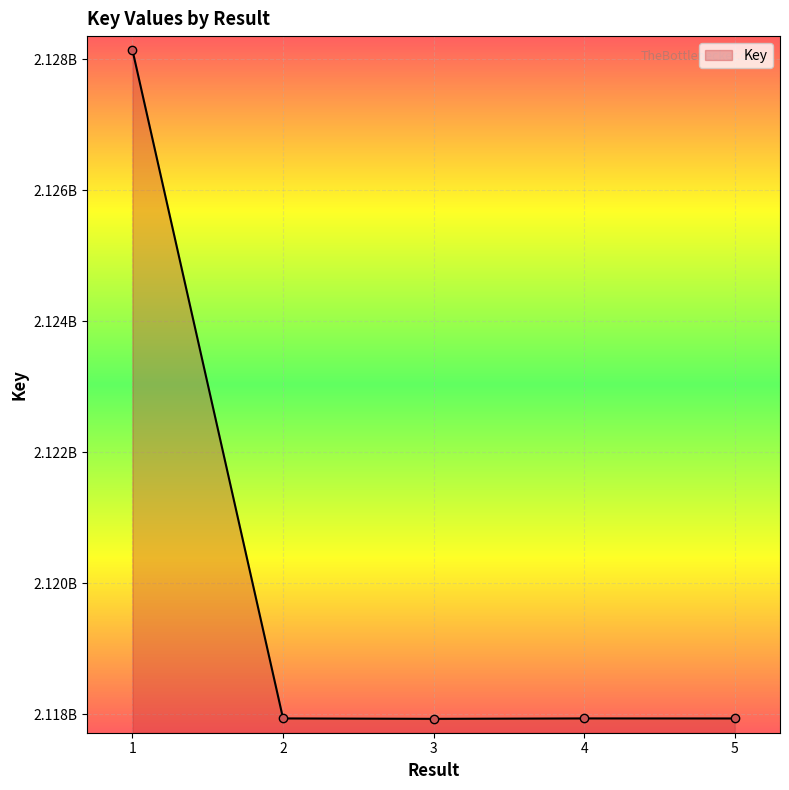

What is the maximum value shown in the chart?

2128140575